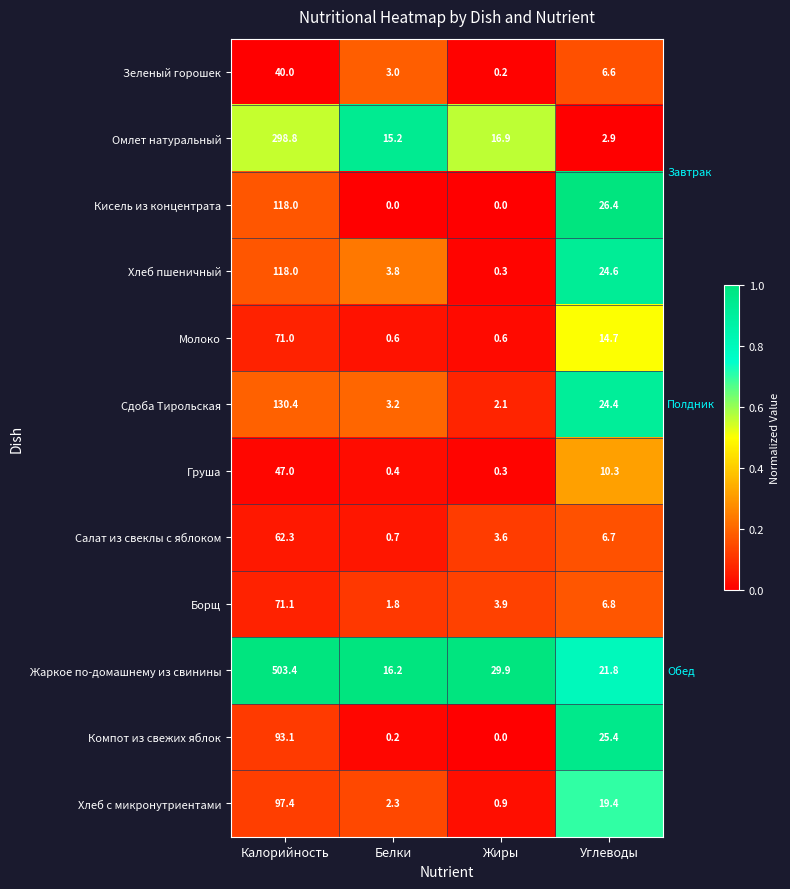

True or false: Хлеб пшеничный has a value of 24.6 at Углеводы.

True